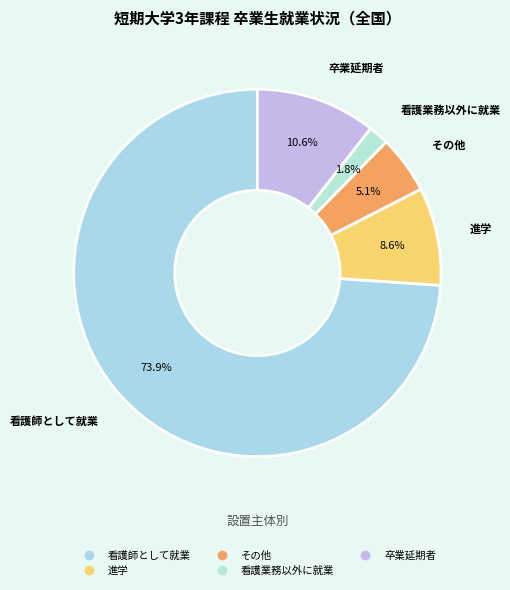

What portion of the pie excludes 進学?

91.4%